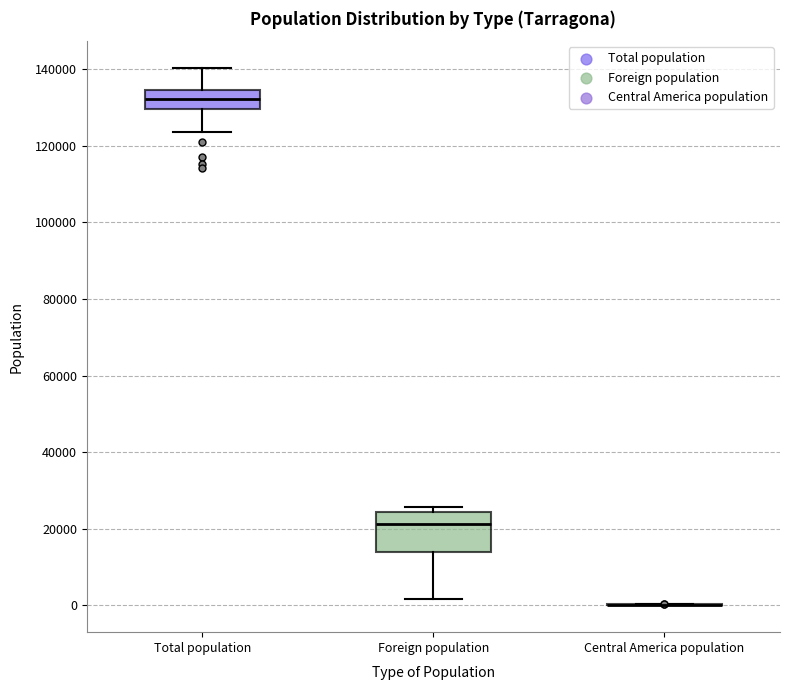

Where is the lower edge of the box for Foreign population on the y-axis? The values are not printed on the chart, so give them approximately, as read against the axis.

14000